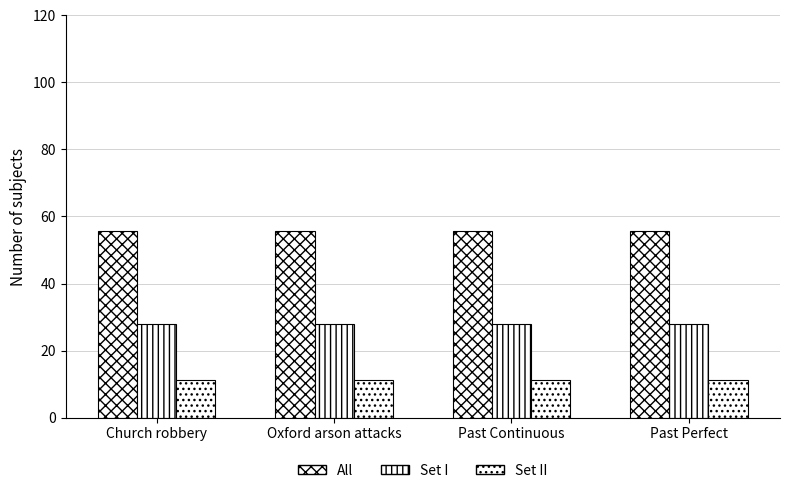

Count the All values in the range 55 to 56.

4